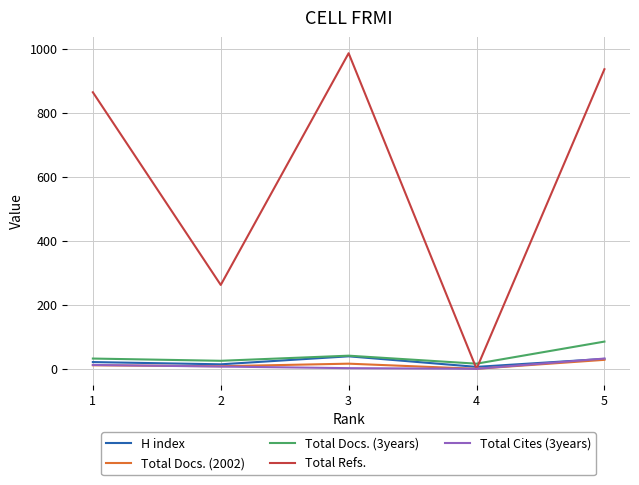

Which series has the largest range (max minus min)?

Total Refs.